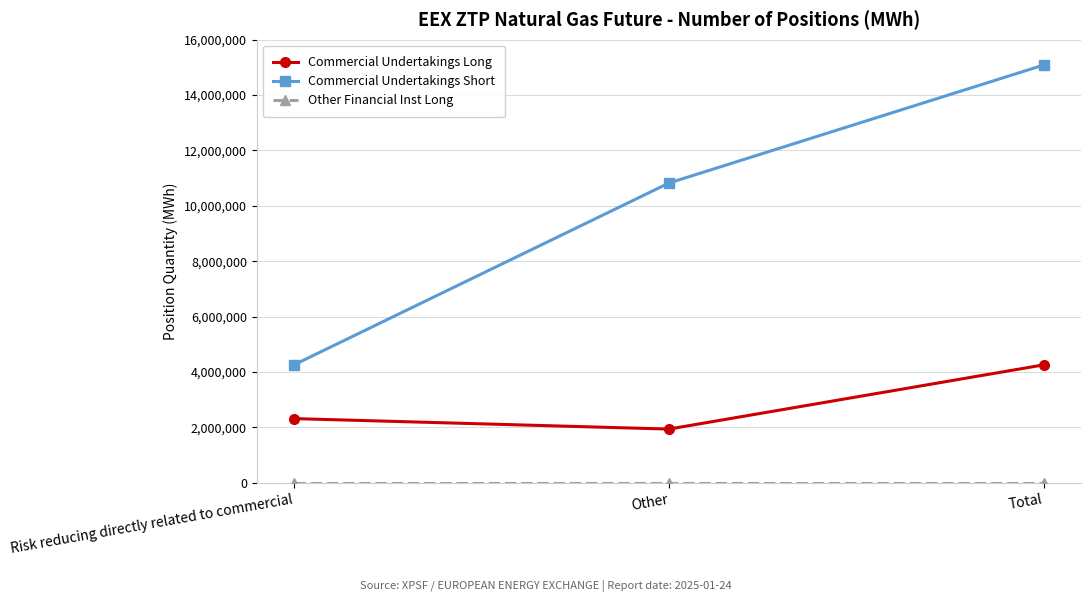

Rank the categories by Commercial Undertakings Short value from lowest to highest.

Risk reducing directly related to commercial, Other, Total